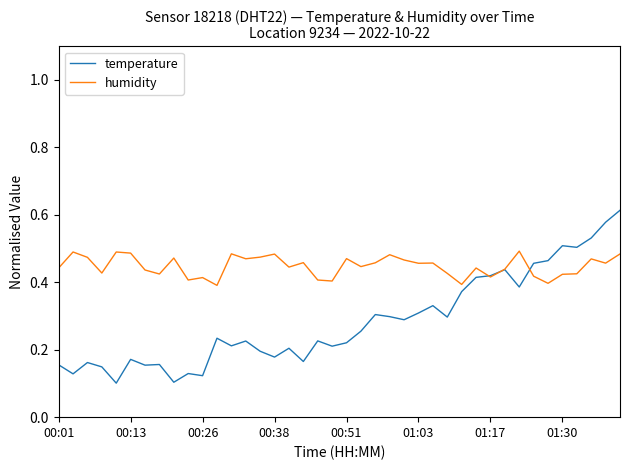

Which series has the widest spread of values?

temperature